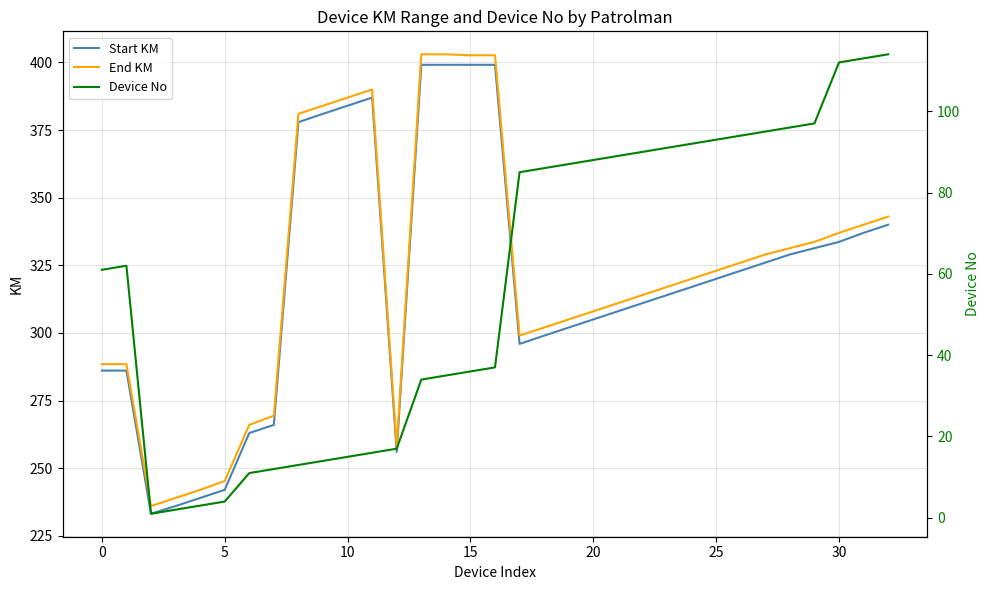

Is it true that Start KM equals 185.3 at 30?

False